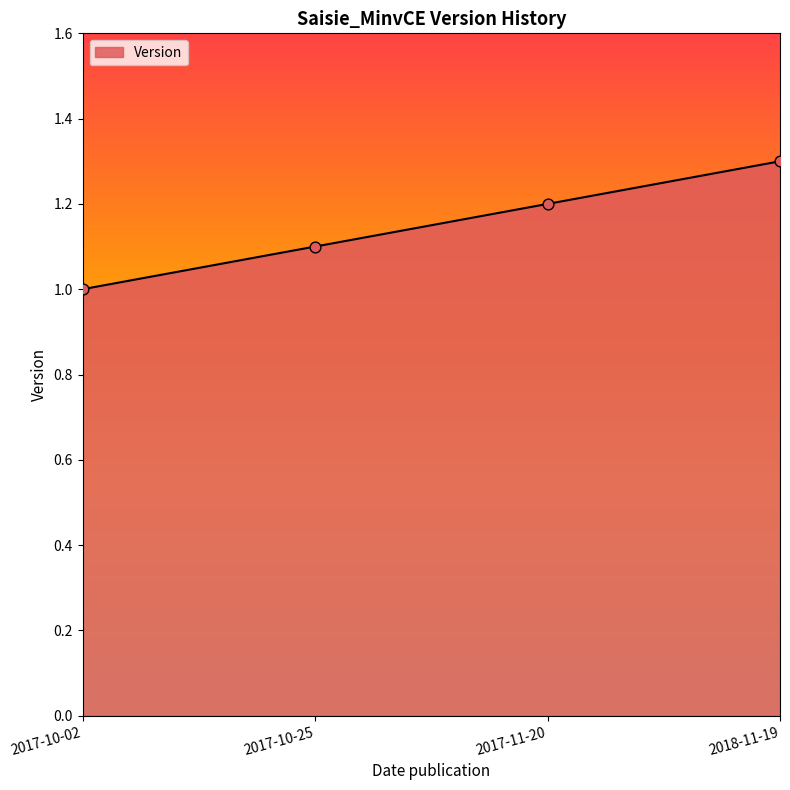

What is the change in value from 2017-10-02 to 2018-11-19?

+0.3